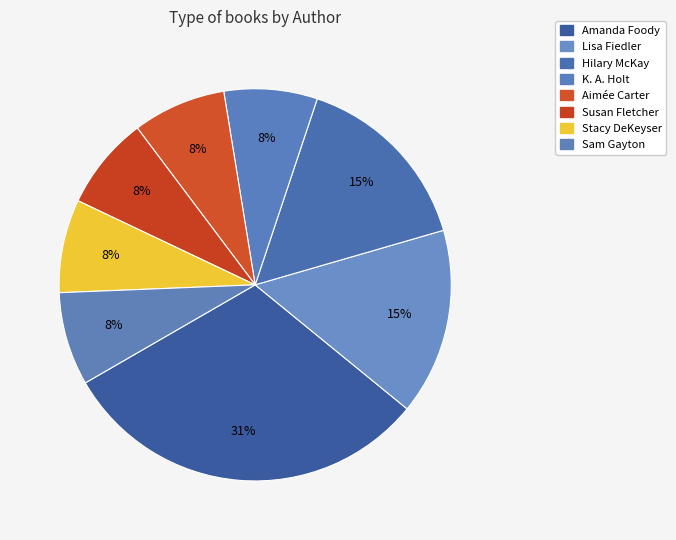

How many segments does this pie chart have?

8